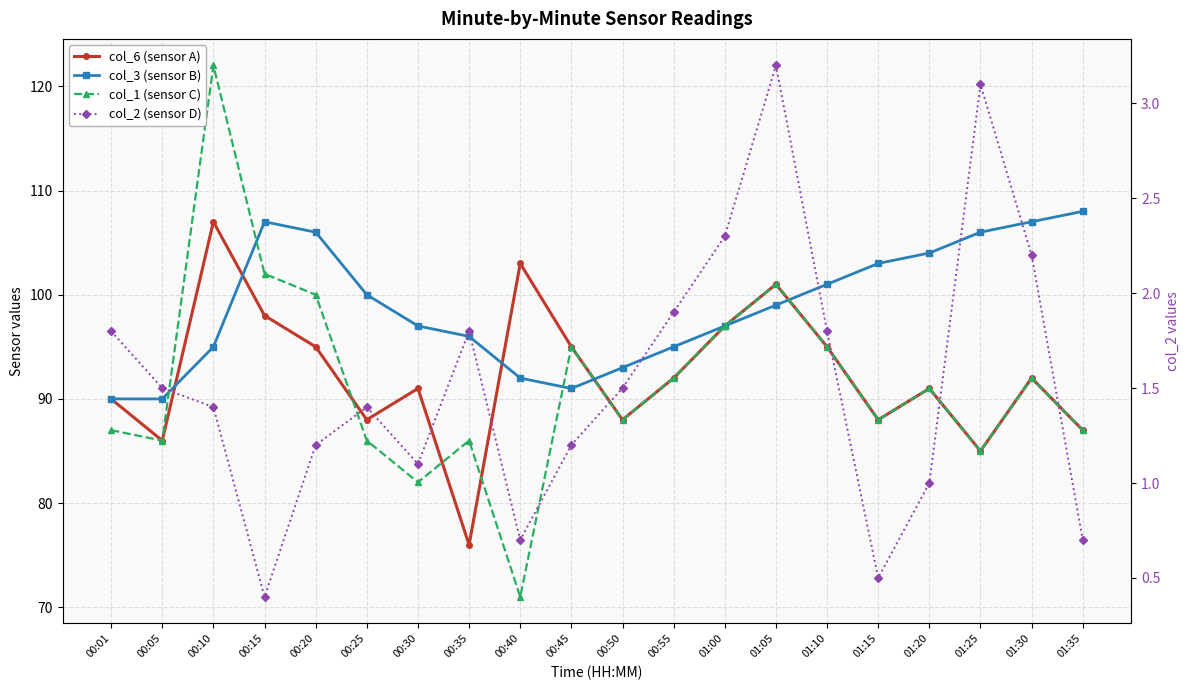

What is the total value across all series at 00:15?

307.4